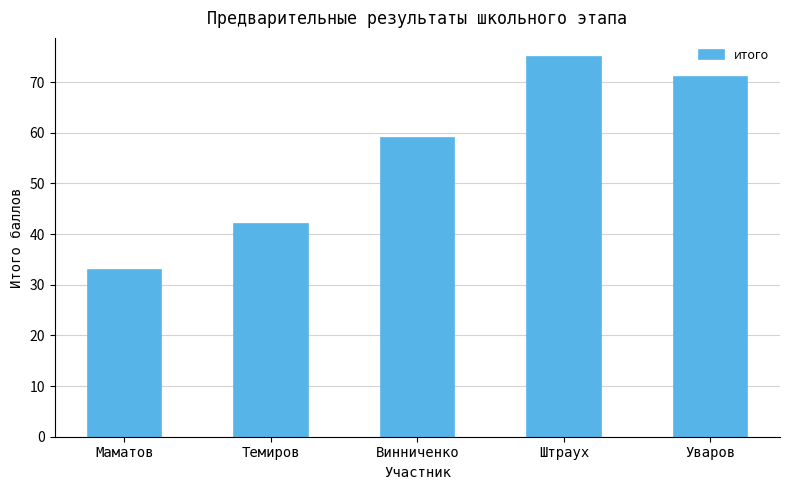

What is the average value?

56